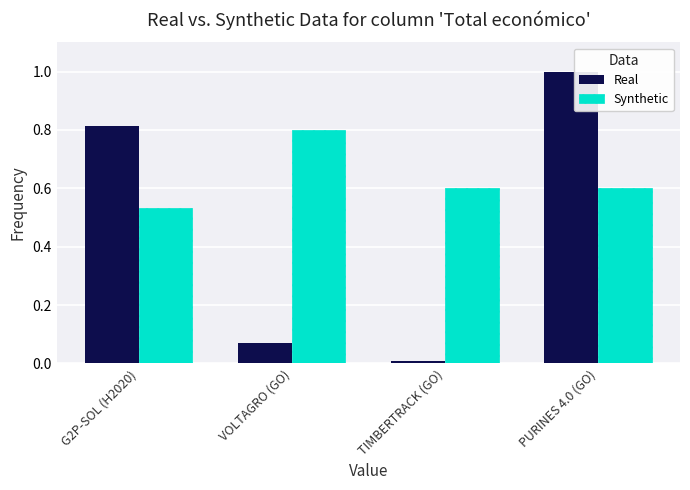

What are all the series names shown in the legend?

Real, Synthetic